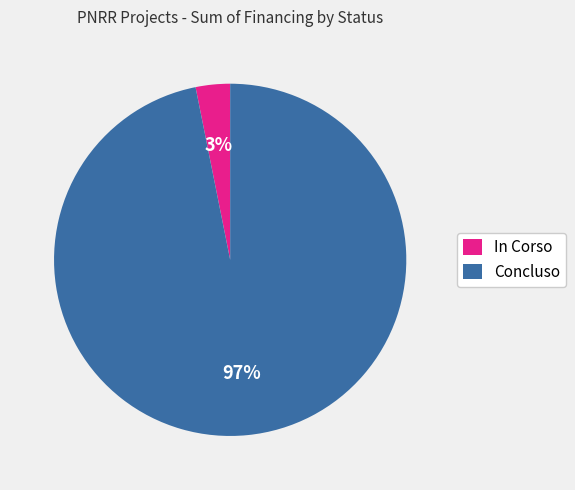

Is there a majority slice in this chart?

Yes